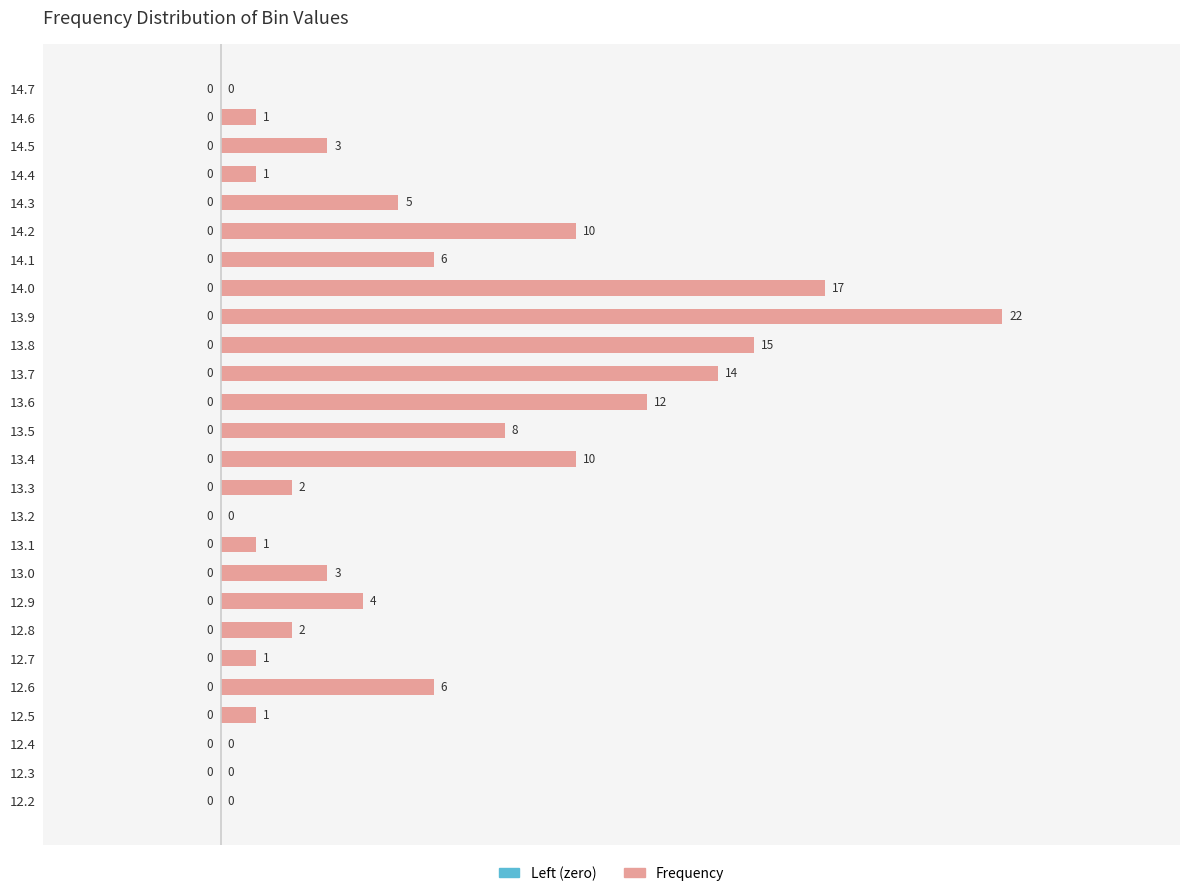

True or false: the data shows 1 at 14.6.

True